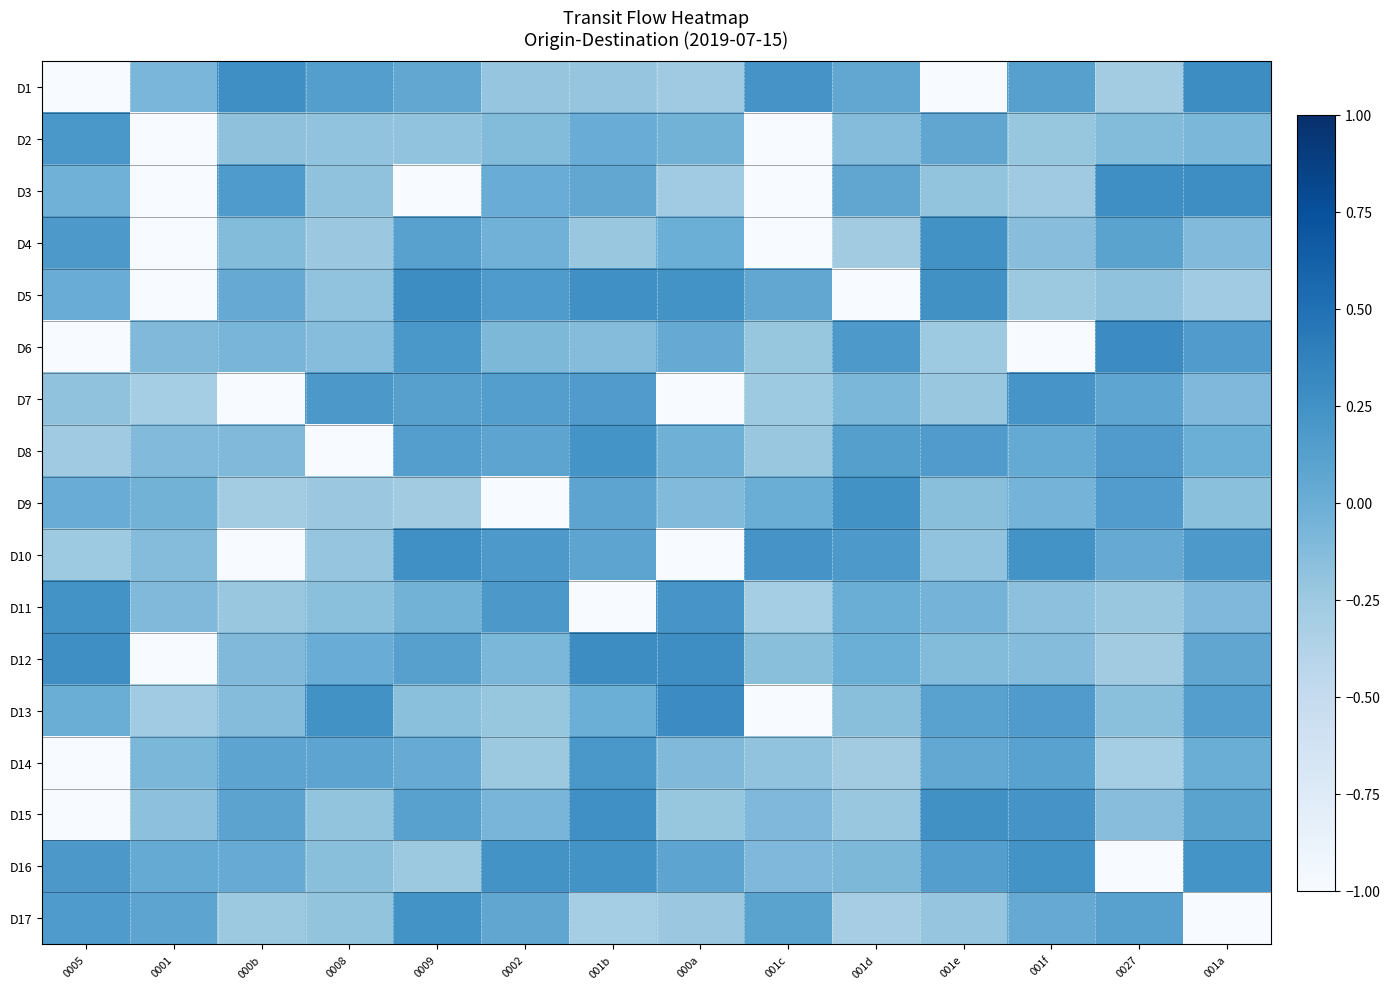

Reading left to right, list all the values displayed in this chart.

D1: 0005=-1.0	0001=-0.1	000b=0.3	0008=0.1	0009=0.1	0002=-0.2	001b=-0.2	000a=-0.3	001c=0.2	001d=0.1	001e=-1.0	001f=0.1	0027=-0.3	001a=0.3
D2: 0005=0.2	0001=-1.0	000b=-0.2	0008=-0.2	0009=-0.2	0002=-0.1	001b=0.0	000a=-0.0	001c=-1.0	001d=-0.1	001e=0.1	001f=-0.2	0027=-0.1	001a=-0.1
D3: 0005=-0.0	0001=-1.0	000b=0.2	0008=-0.2	0009=-1.0	0002=0.0	001b=0.1	000a=-0.3	001c=-1.0	001d=0.1	001e=-0.2	001f=-0.3	0027=0.3	001a=0.3
D4: 0005=0.2	0001=-1.0	000b=-0.1	0008=-0.2	0009=0.1	0002=-0.0	001b=-0.2	000a=-0.0	001c=-1.0	001d=-0.3	001e=0.2	001f=-0.1	0027=0.1	001a=-0.1
D5: 0005=0.0	0001=-1.0	000b=0.0	0008=-0.2	0009=0.3	0002=0.2	001b=0.3	000a=0.2	001c=0.1	001d=-1.0	001e=0.3	001f=-0.2	0027=-0.2	001a=-0.3
D6: 0005=-1.0	0001=-0.1	000b=-0.1	0008=-0.1	0009=0.2	0002=-0.1	001b=-0.1	000a=0.0	001c=-0.2	001d=0.2	001e=-0.3	001f=-1.0	0027=0.3	001a=0.2
D7: 0005=-0.2	0001=-0.3	000b=-1.0	0008=0.2	0009=0.1	0002=0.1	001b=0.2	000a=-1.0	001c=-0.3	001d=-0.1	001e=-0.2	001f=0.2	0027=0.1	001a=-0.1
D8: 0005=-0.3	0001=-0.1	000b=-0.1	0008=-1.0	0009=0.1	0002=0.1	001b=0.2	000a=-0.0	001c=-0.2	001d=0.1	001e=0.2	001f=0.0	0027=0.2	001a=-0.0
D9: 0005=0.0	0001=-0.0	000b=-0.3	0008=-0.2	0009=-0.3	0002=-1.0	001b=0.1	000a=-0.1	001c=0.0	001d=0.2	001e=-0.2	001f=-0.1	0027=0.2	001a=-0.2
D10: 0005=-0.3	0001=-0.1	000b=-1.0	0008=-0.2	0009=0.3	0002=0.2	001b=0.1	000a=-1.0	001c=0.2	001d=0.2	001e=-0.2	001f=0.2	0027=0.0	001a=0.2
D11: 0005=0.2	0001=-0.1	000b=-0.2	0008=-0.2	0009=-0.0	0002=0.2	001b=-1.0	000a=0.2	001c=-0.3	001d=0.0	001e=-0.0	001f=-0.2	0027=-0.2	001a=-0.1
D12: 0005=0.3	0001=-1.0	000b=-0.1	0008=0.0	0009=0.1	0002=-0.1	001b=0.3	000a=0.3	001c=-0.1	001d=-0.0	001e=-0.1	001f=-0.1	0027=-0.3	001a=0.1
D13: 0005=0.0	0001=-0.3	000b=-0.1	0008=0.2	0009=-0.2	0002=-0.2	001b=-0.0	000a=0.3	001c=-1.0	001d=-0.2	001e=0.1	001f=0.2	0027=-0.2	001a=0.1
D14: 0005=-1.0	0001=-0.1	000b=0.1	0008=0.1	0009=0.0	0002=-0.2	001b=0.2	000a=-0.1	001c=-0.2	001d=-0.3	001e=0.1	001f=0.1	0027=-0.3	001a=0.0
D15: 0005=-1.0	0001=-0.2	000b=0.1	0008=-0.2	0009=0.1	0002=-0.1	001b=0.3	000a=-0.2	001c=-0.1	001d=-0.2	001e=0.3	001f=0.2	0027=-0.1	001a=0.1
D16: 0005=0.2	0001=0.0	000b=0.0	0008=-0.2	0009=-0.2	0002=0.2	001b=0.2	000a=0.1	001c=-0.1	001d=-0.1	001e=0.1	001f=0.2	0027=-1.0	001a=0.2
D17: 0005=0.2	0001=0.1	000b=-0.2	0008=-0.2	0009=0.2	0002=0.1	001b=-0.3	000a=-0.2	001c=0.1	001d=-0.3	001e=-0.2	001f=0.0	0027=0.1	001a=-1.0